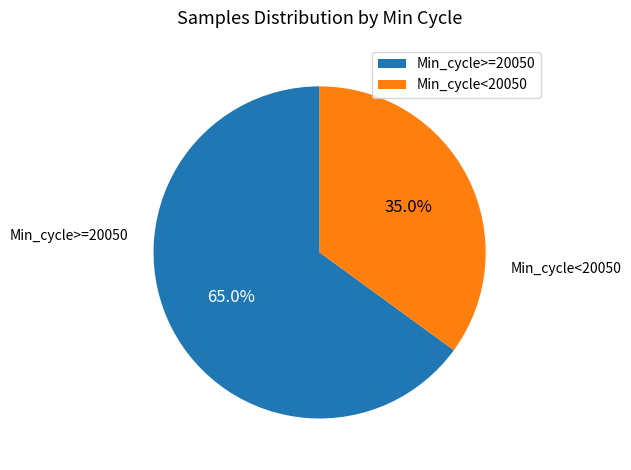

Combined, do Min_cycle<20050 and Min_cycle>=20050 account for over 50%?

Yes